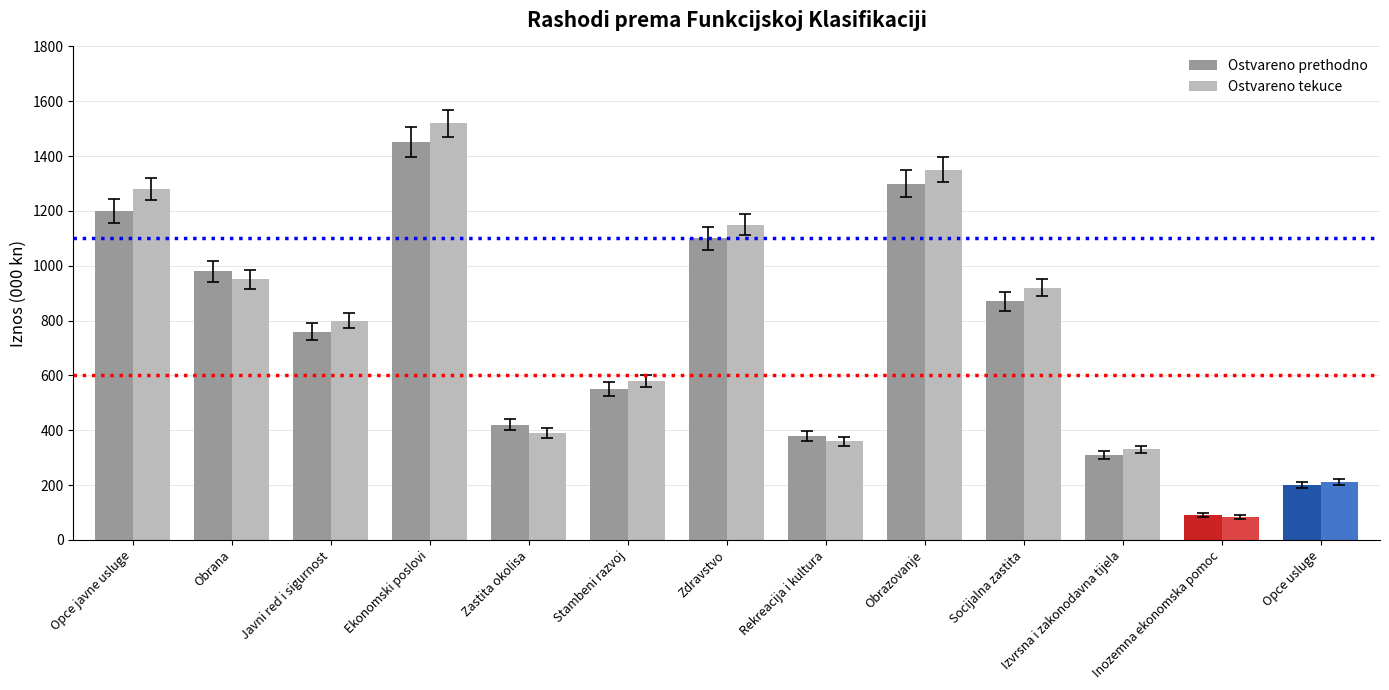

Which label corresponds to the largest value in the chart?

Ekonomski poslovi